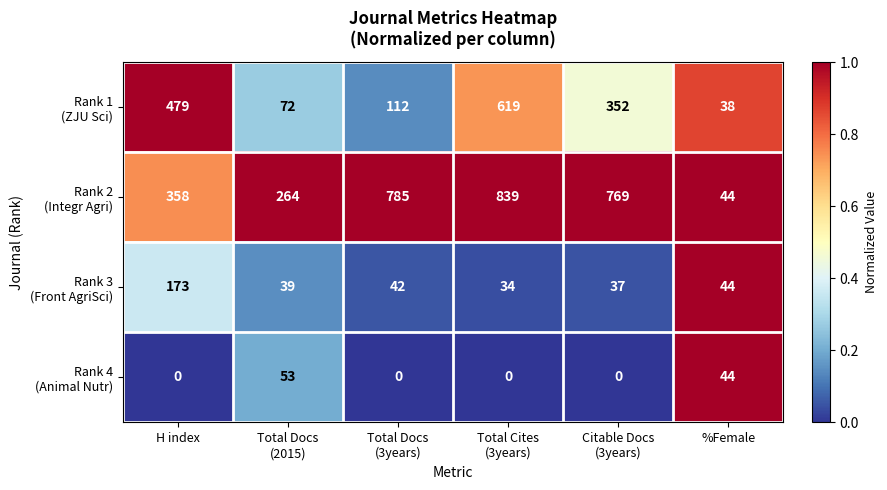

How many data points does each series have?

6